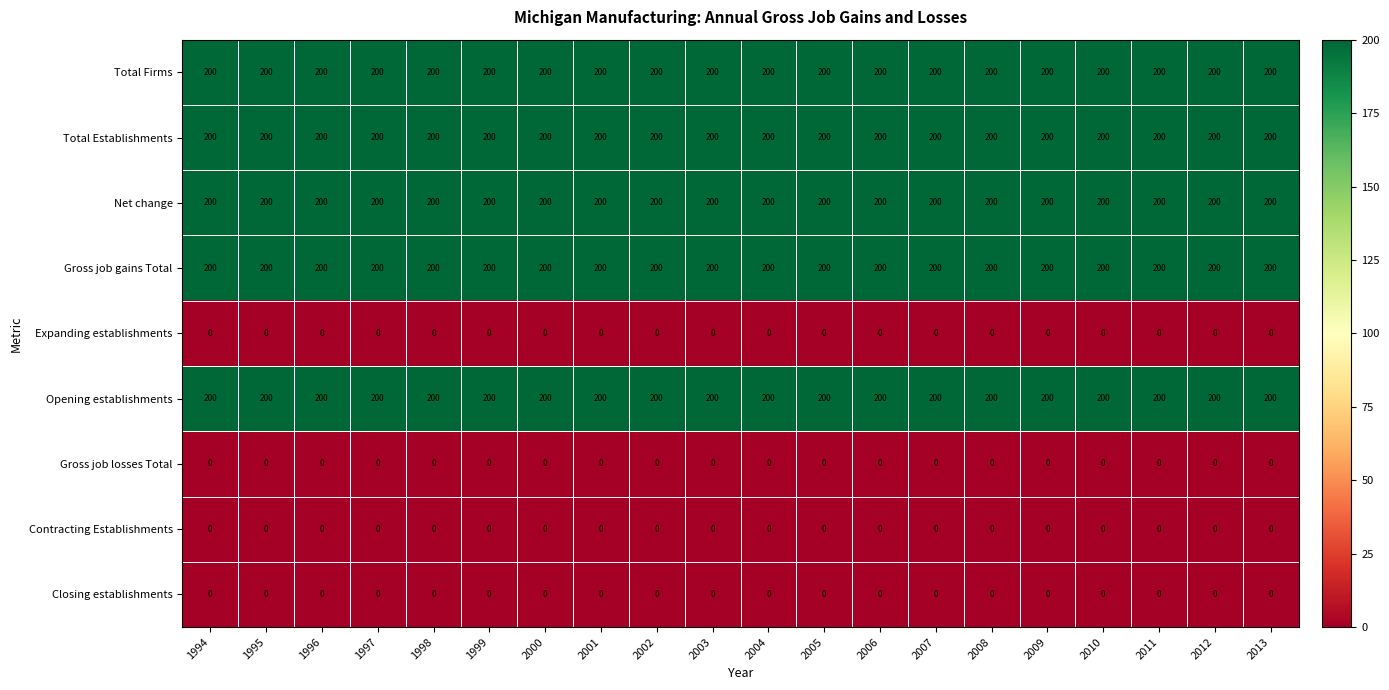

What is the lowest value of the Opening establishments series?

200